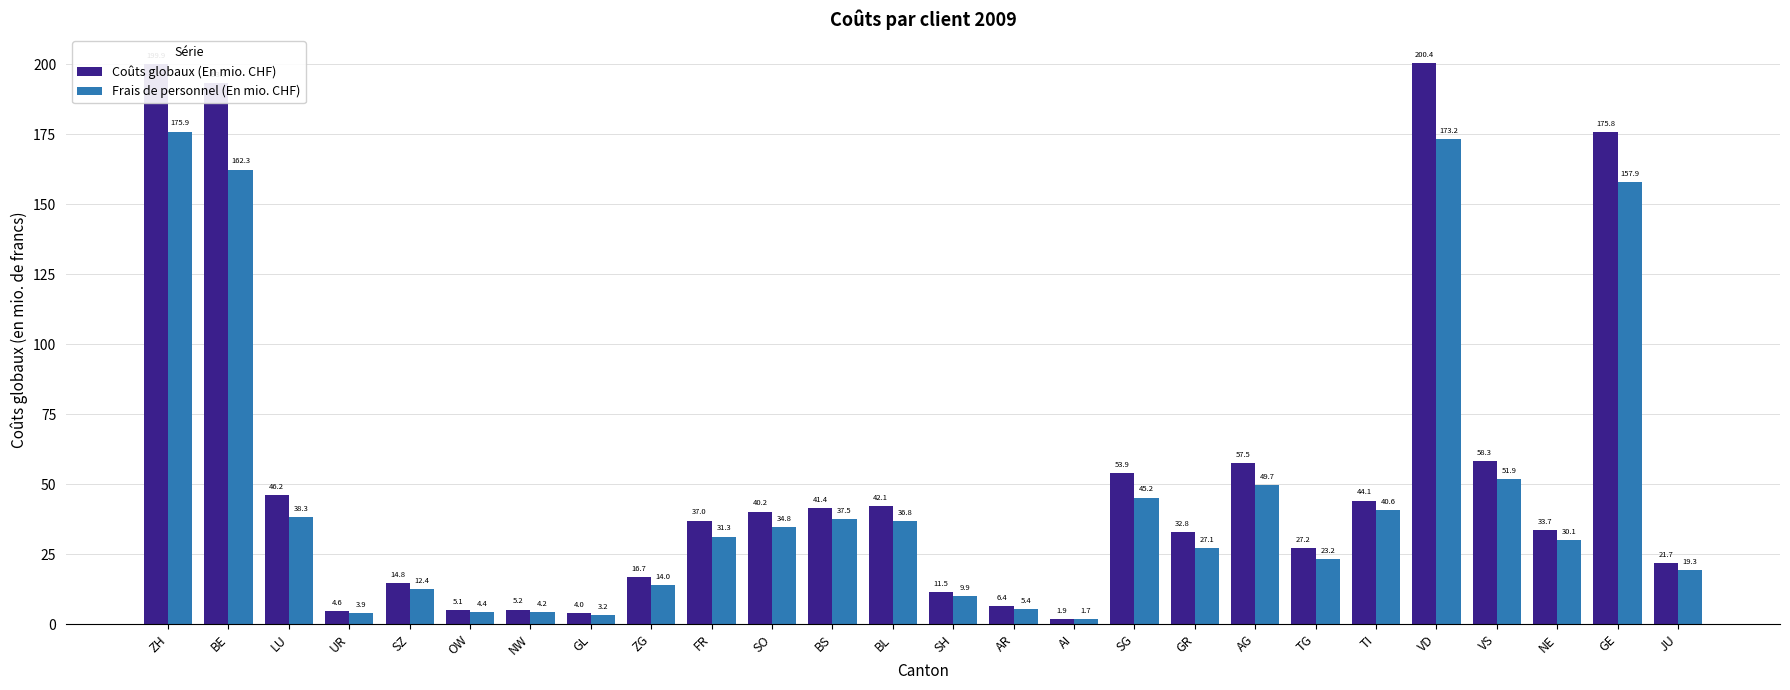

What is the highest value of the Frais de personnel (En mio. CHF) series?

175.9